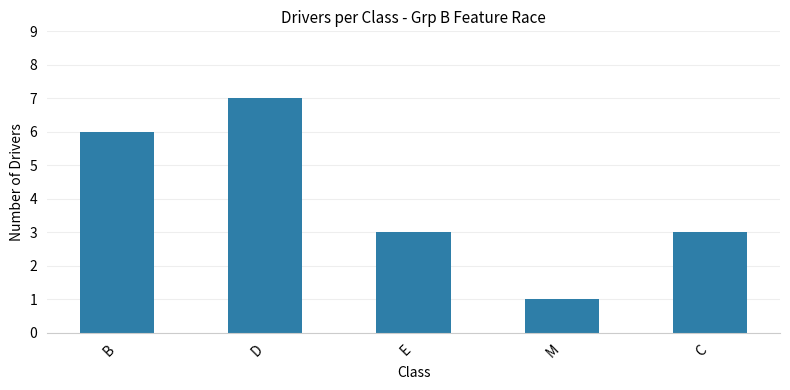

Which label corresponds to the largest value in the chart?

D